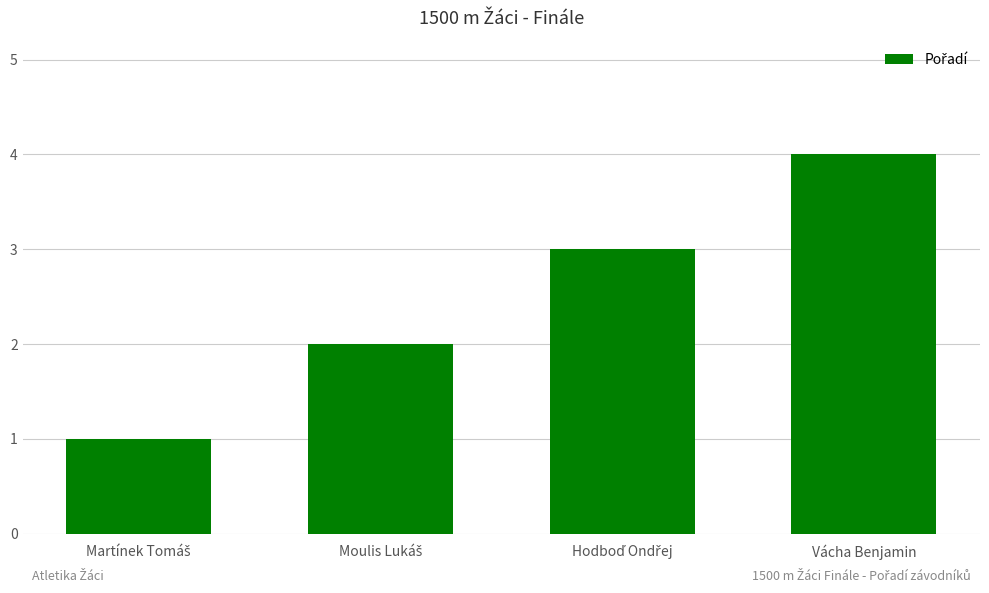

Are the bars grouped side by side (vs. stacked)?

No